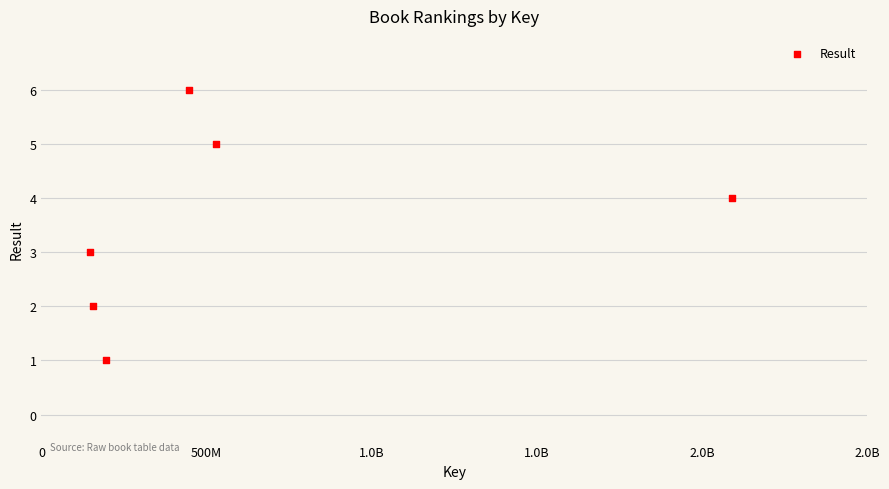

What is the average X value?

594690495